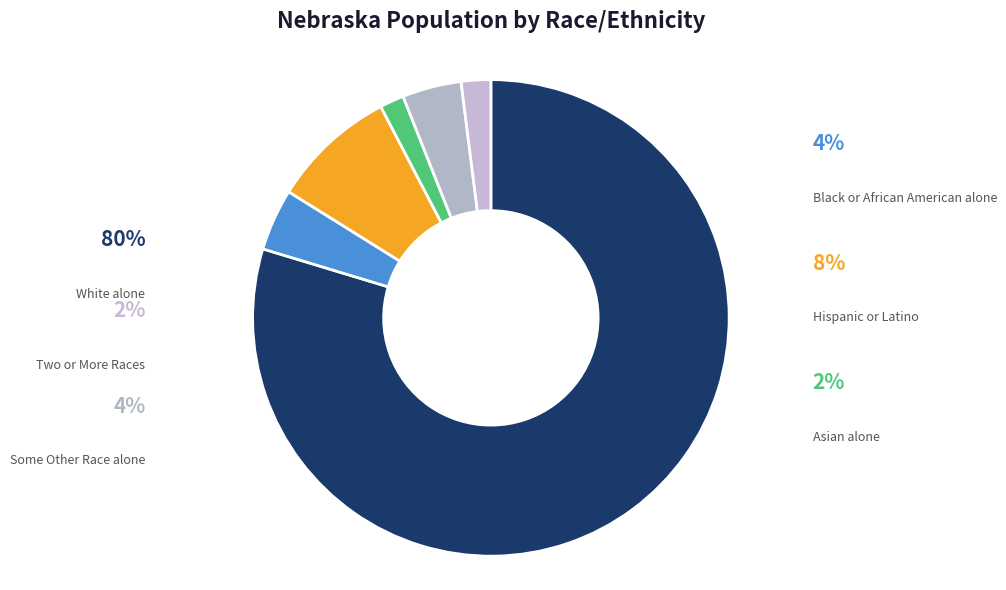

To the nearest percent, what is the average slice percentage?

17%